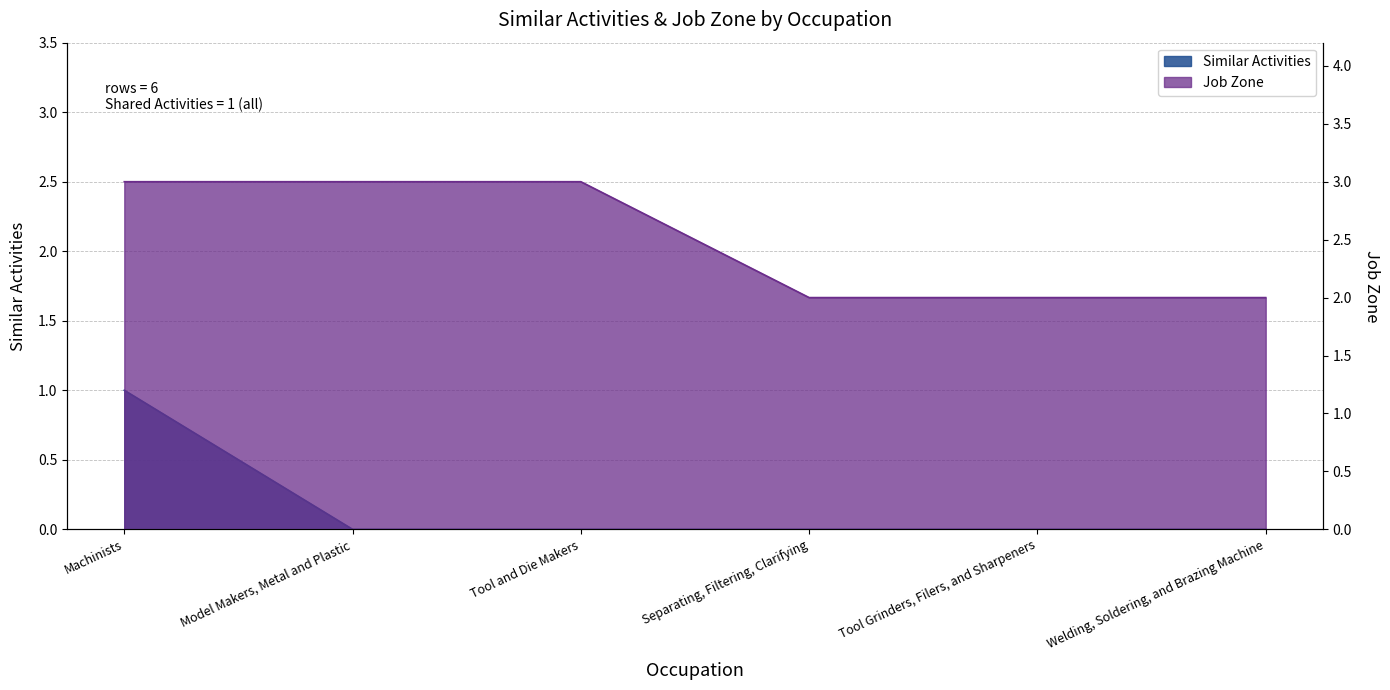

Rank the categories by Similar Activities value from highest to lowest.

Machinists, Model Makers, Metal and Plastic, Tool and Die Makers, Separating, Filtering, Clarifying, Tool Grinders, Filers, and Sharpeners, Welding, Soldering, and Brazing Machine